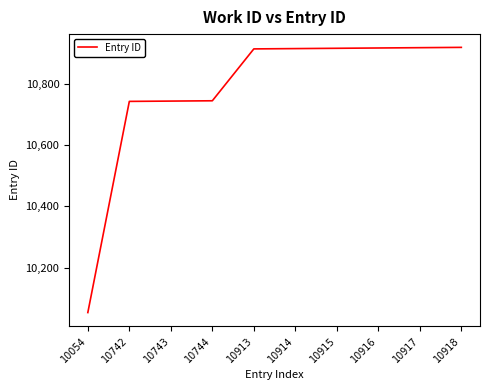

Is it true that the value at 10914 is 16319?

False